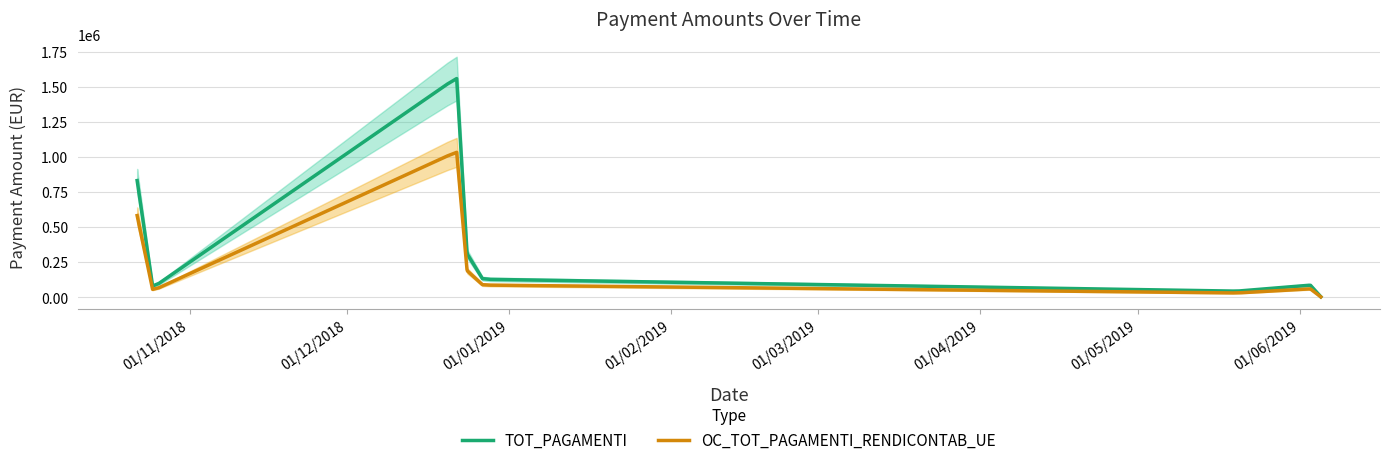

What is the label of the 2nd point from the right?

03/06/2019